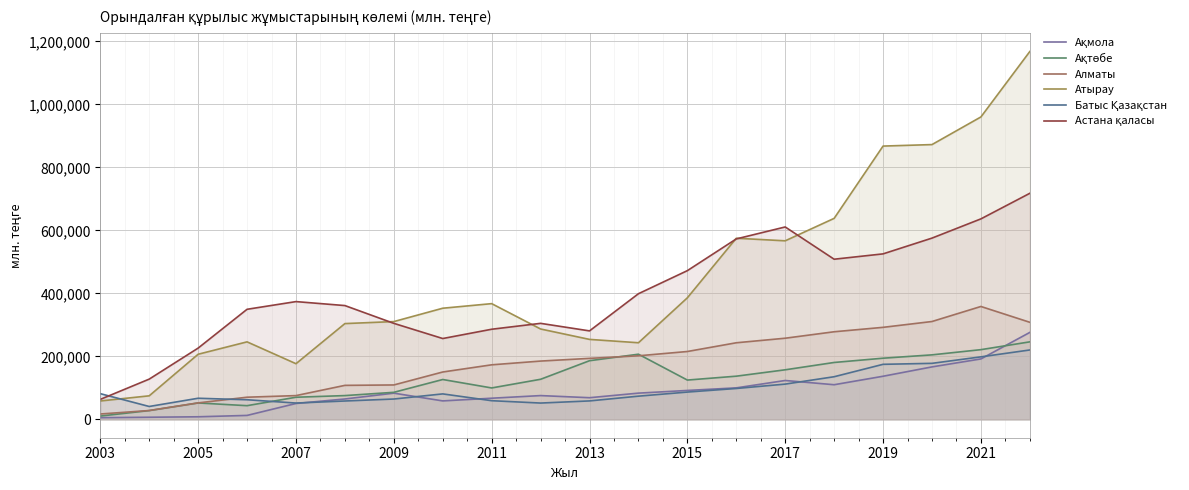

True or false: Алматы and Ақмола cross at least once.

False